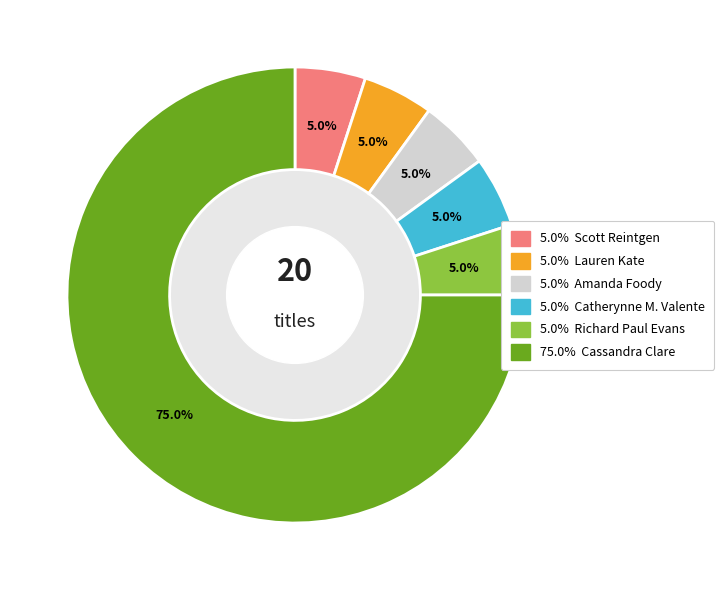

Does any single category account for the majority?

Yes